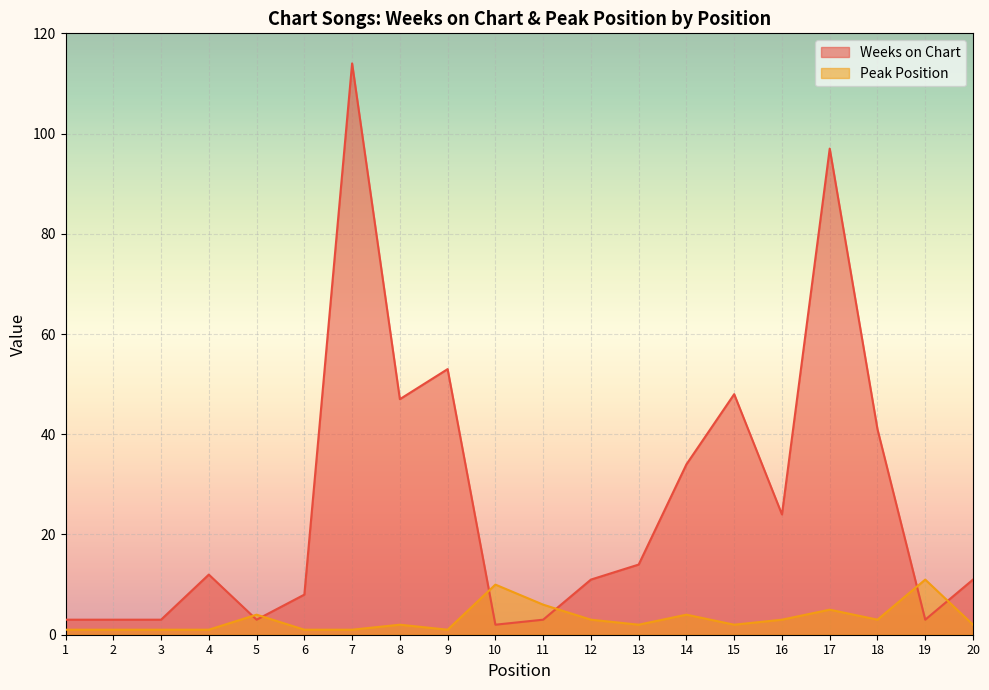

Which series ends up on top after the final intersection of Weeks on Chart and Peak Position?

Weeks on Chart